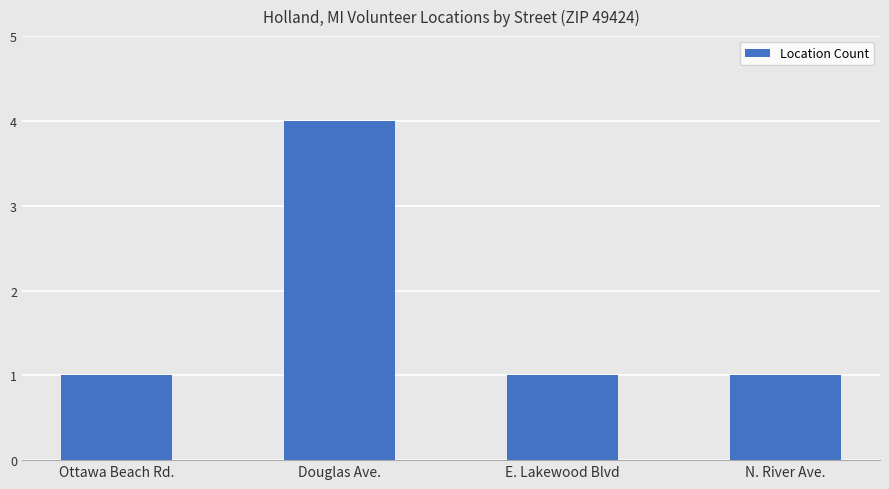

Count the number of categories in the chart.

4